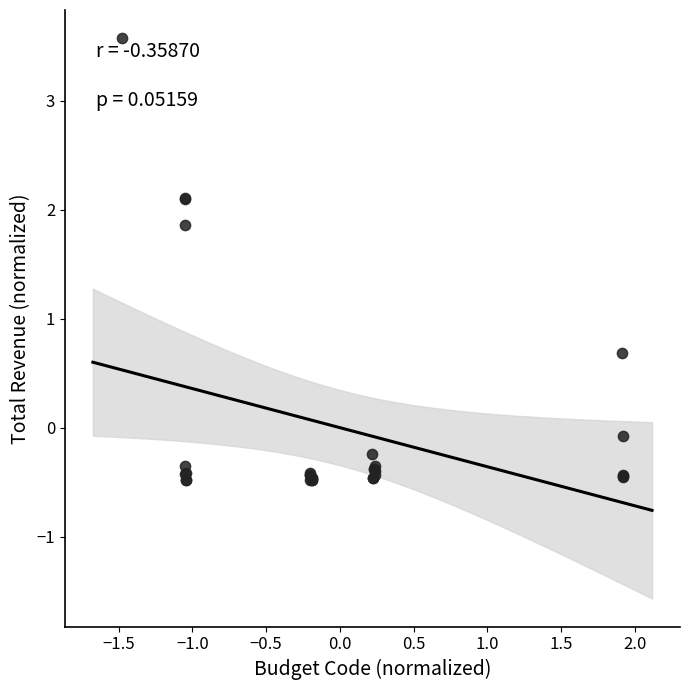

What Y value in the scatter plot is closest to 1?

0.7